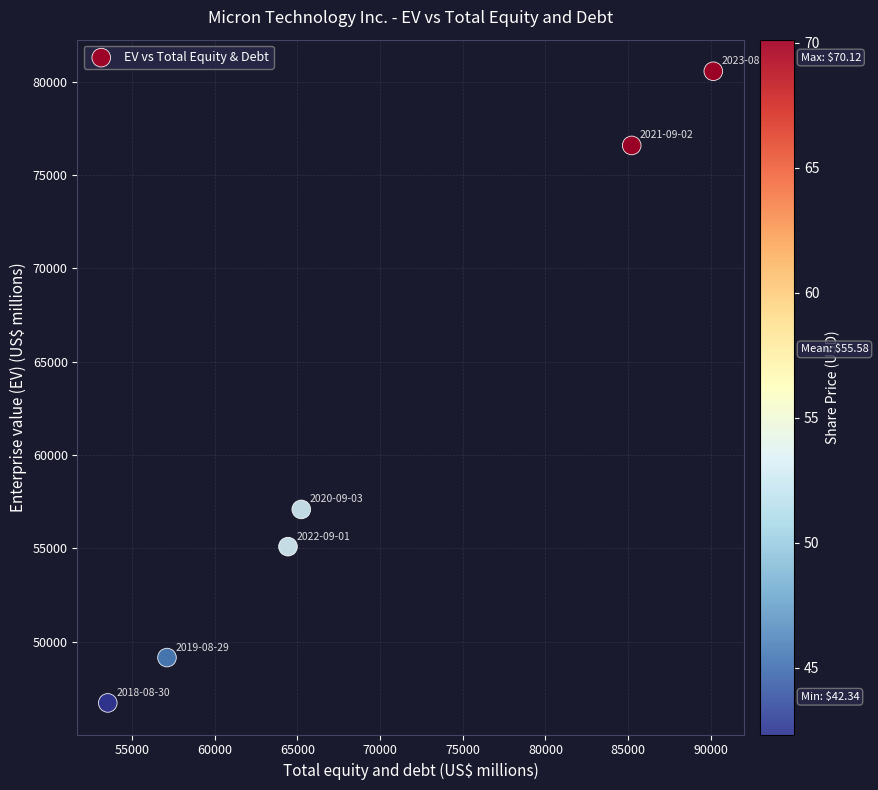

What is the range of Y values (max minus min)?

33826